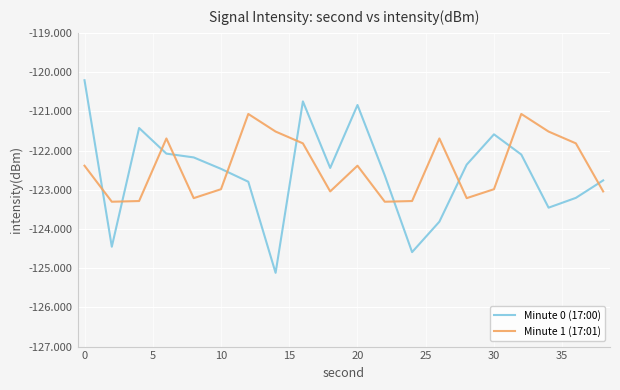

Rank the series by their maximum value, from lowest to highest.

Minute 1 (17:01), Minute 0 (17:00)